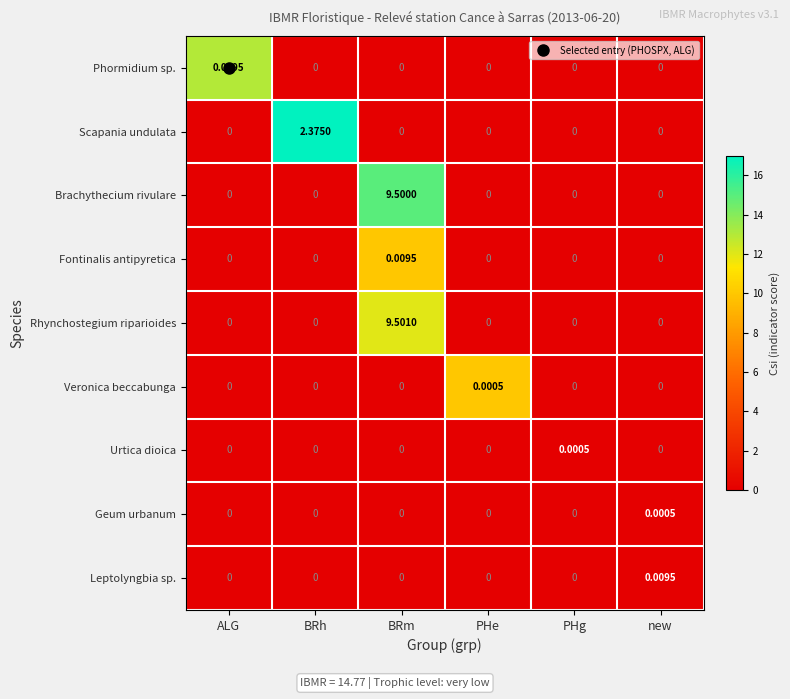

Which series has the largest range (max minus min)?

Rhynchostegium riparioides